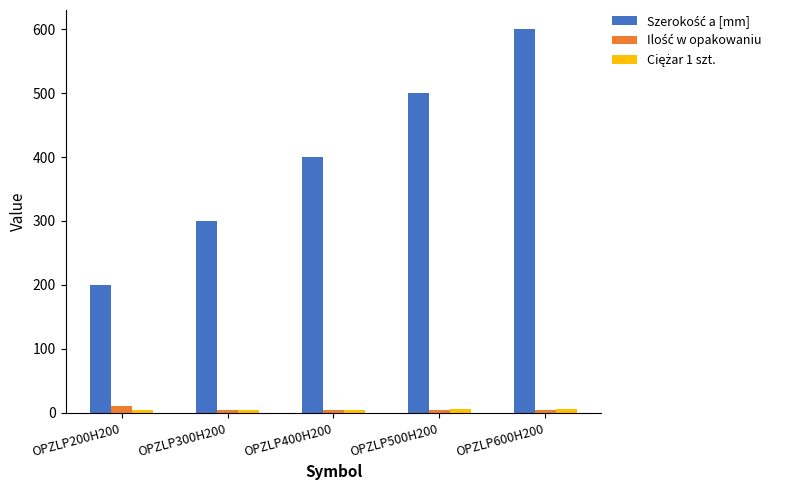

What is the greatest value displayed?

600.0